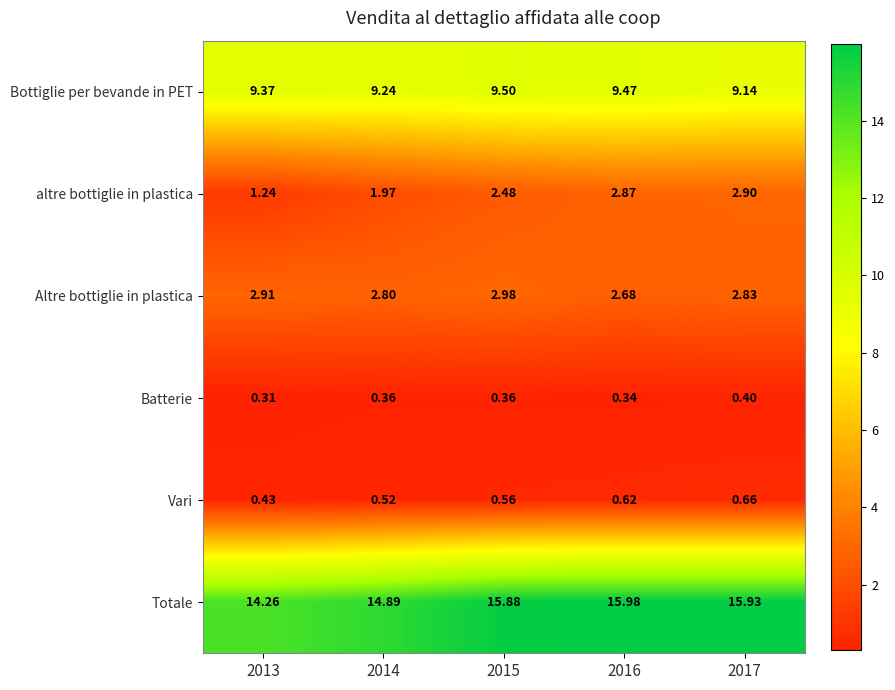

Between 2014 and 2016, which series saw the biggest shift?

Totale